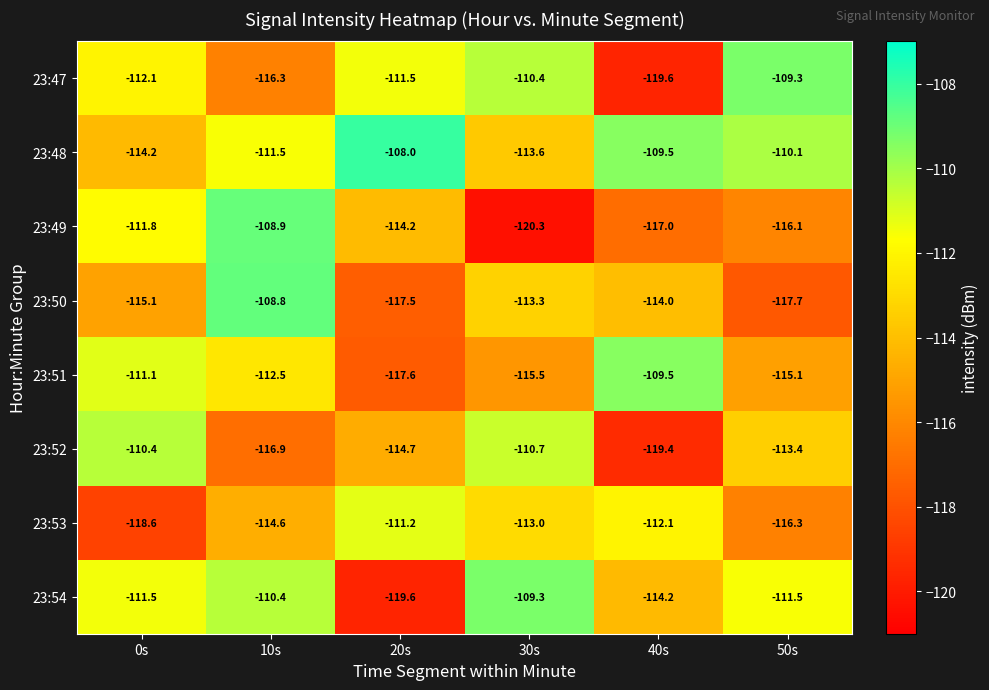

Which series has the largest total across all categories?

23:48